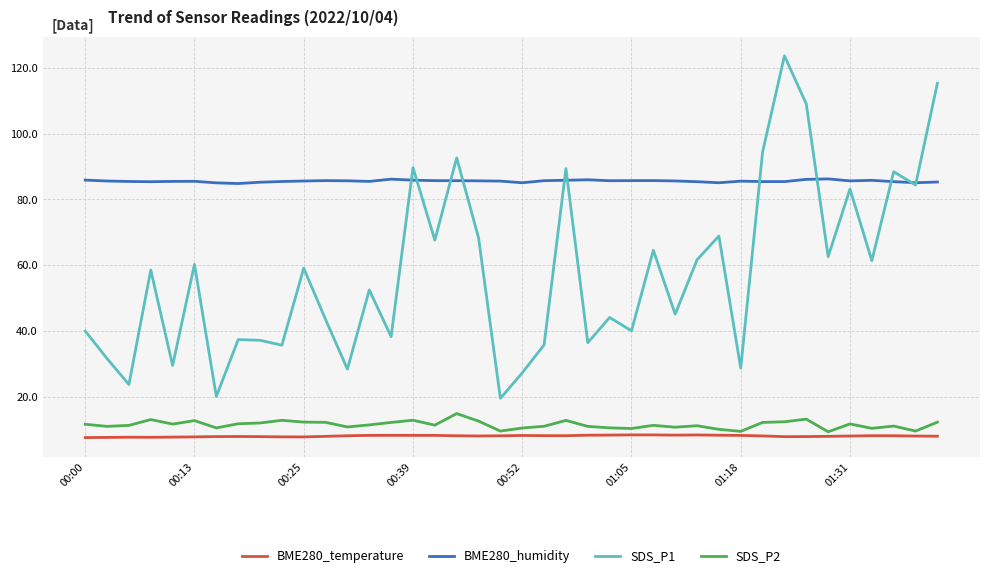

Rank the series by their maximum value, from highest to lowest.

SDS_P1, BME280_humidity, SDS_P2, BME280_temperature